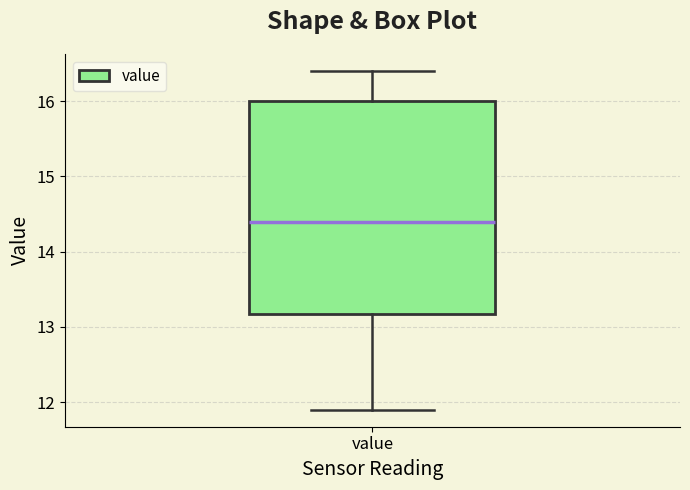

Read this box plot against the y-axis: the position of the median line, the range covered by the box, and the ends of both whiskers. The values are not printed on the chart, so give them approximately, as read against the axis.

median 14.4, box 13.2 to 16.0, whiskers 11.9 to 16.4